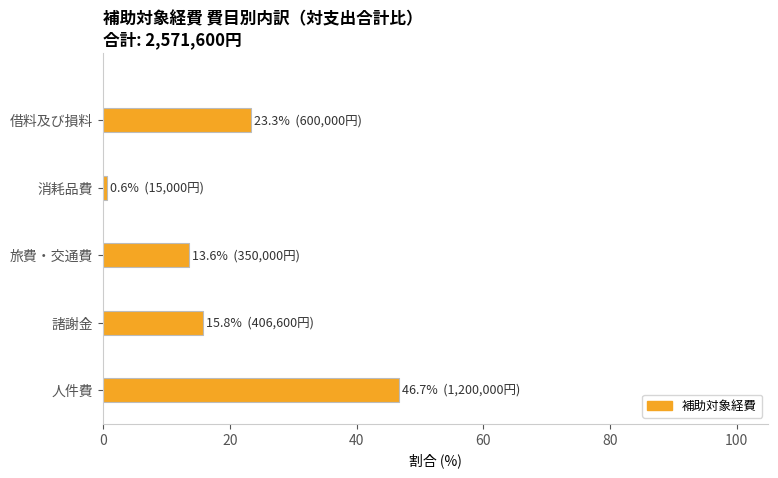

At which label is the value closest to 23?

借料及び損料